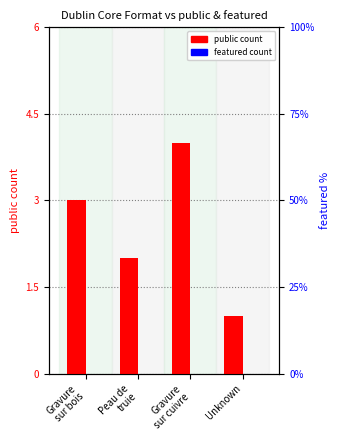

Reading left to right, what are all the values shown in this chart?

public count: Gravure
sur bois=3	Peau de
truie=2	Gravure
sur cuivre=4	Unknown=1
featured: Gravure
sur bois=0	Peau de
truie=0	Gravure
sur cuivre=0	Unknown=0